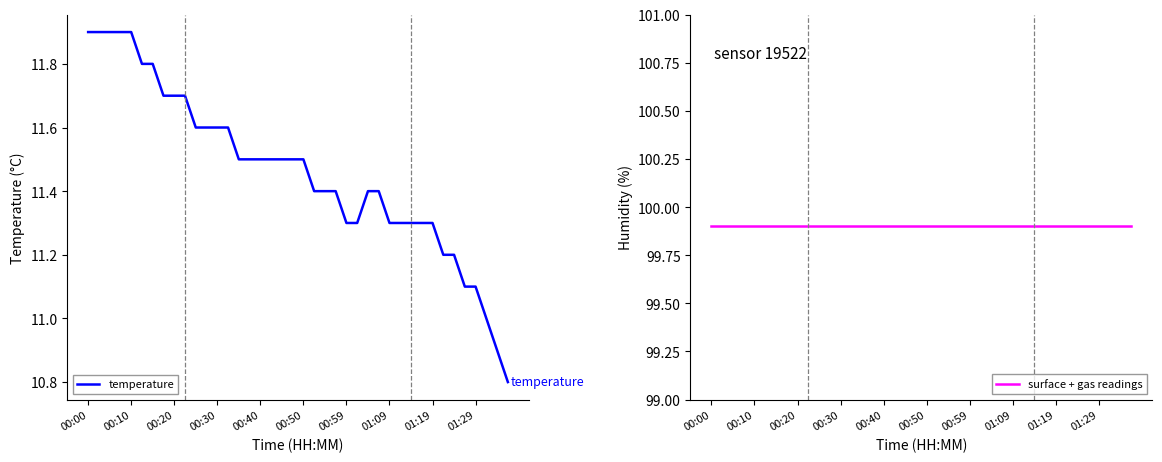

What is the average value of the temperature series?

11.5